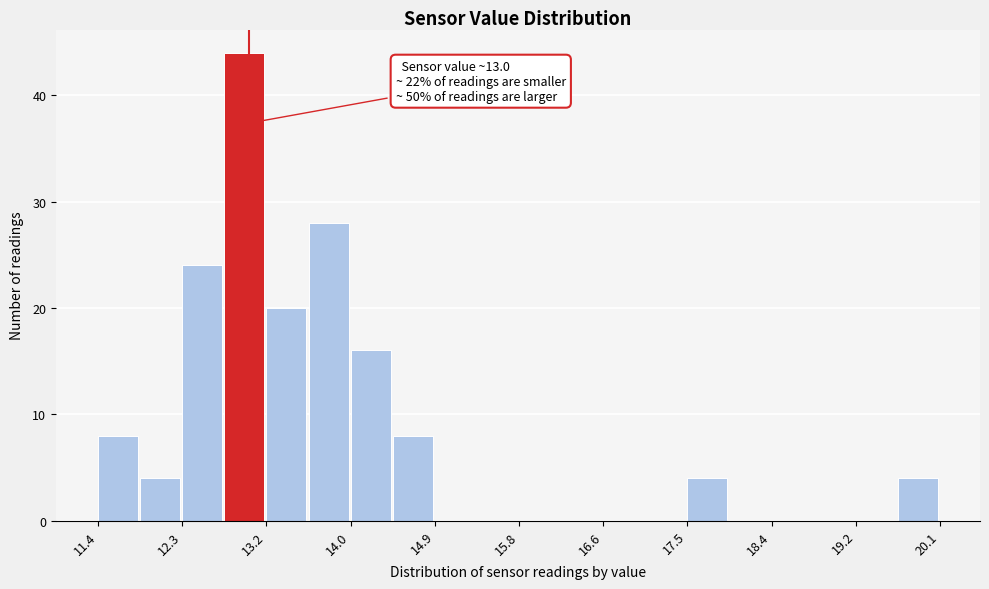

Which range on the x-axis has the tallest bar?

12.7 to 13.2